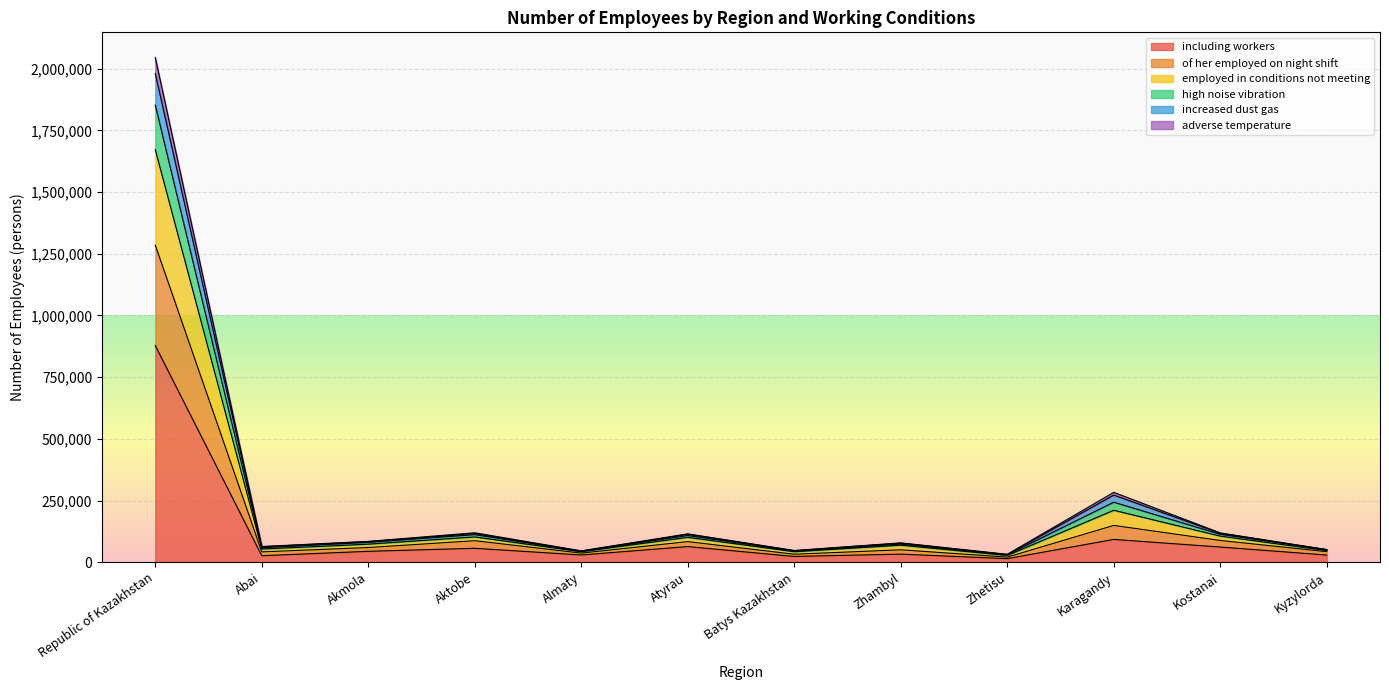

At which category is the sum across all series the highest?

Republic of Kazakhstan